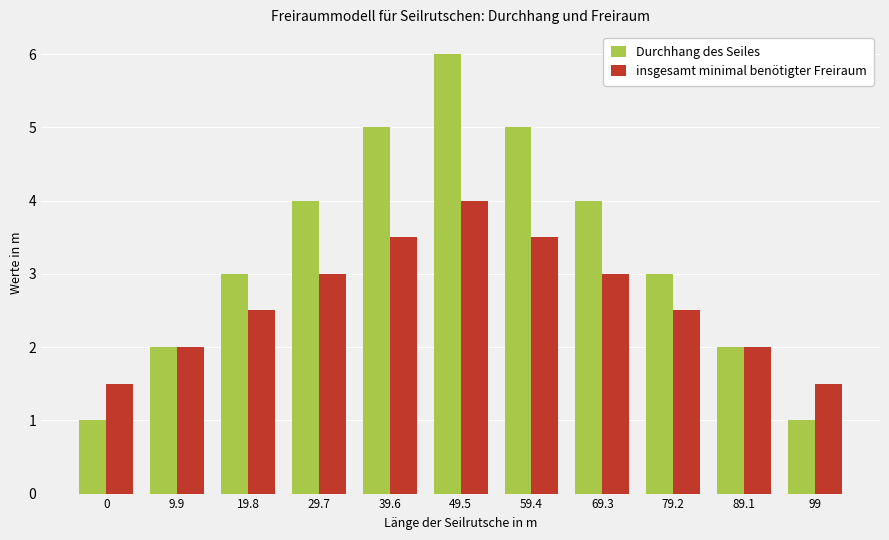

What is the sum of the insgesamt minimal benötigter Freiraum values at 9.9 and 59.4?

5.5